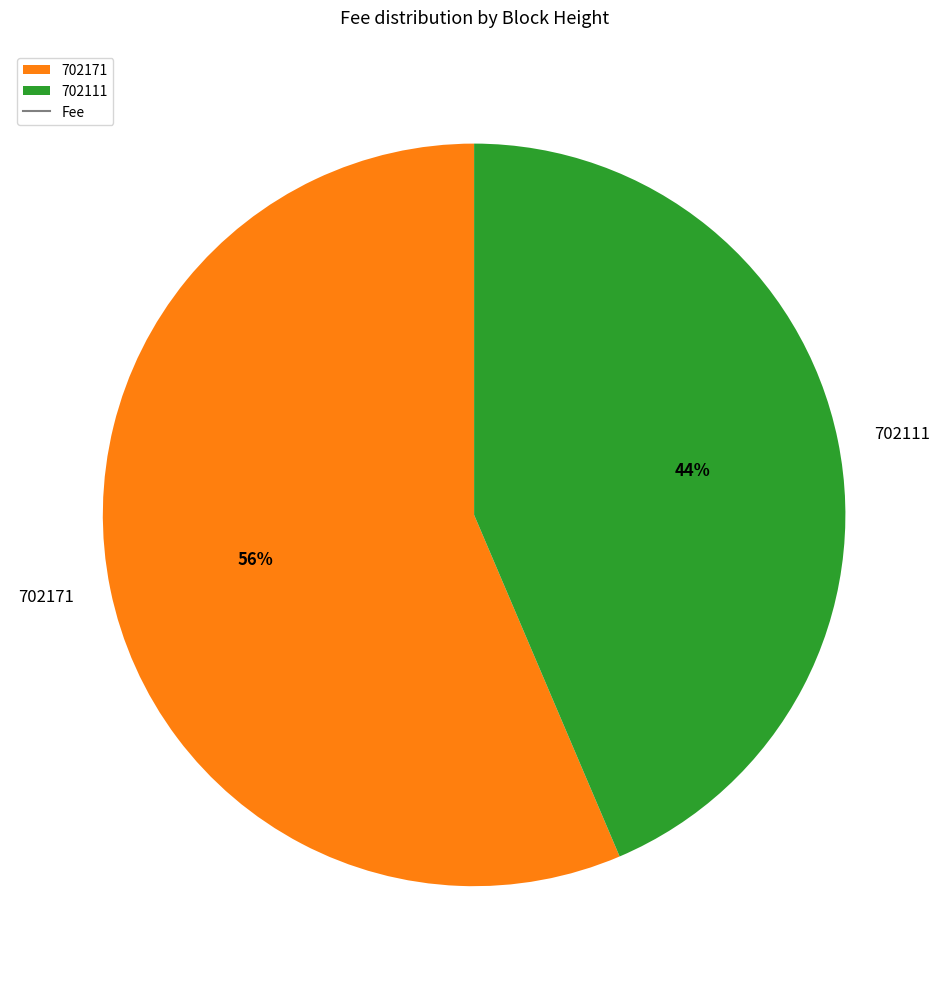

Is it true that 702171 is 44% of the pie?

False